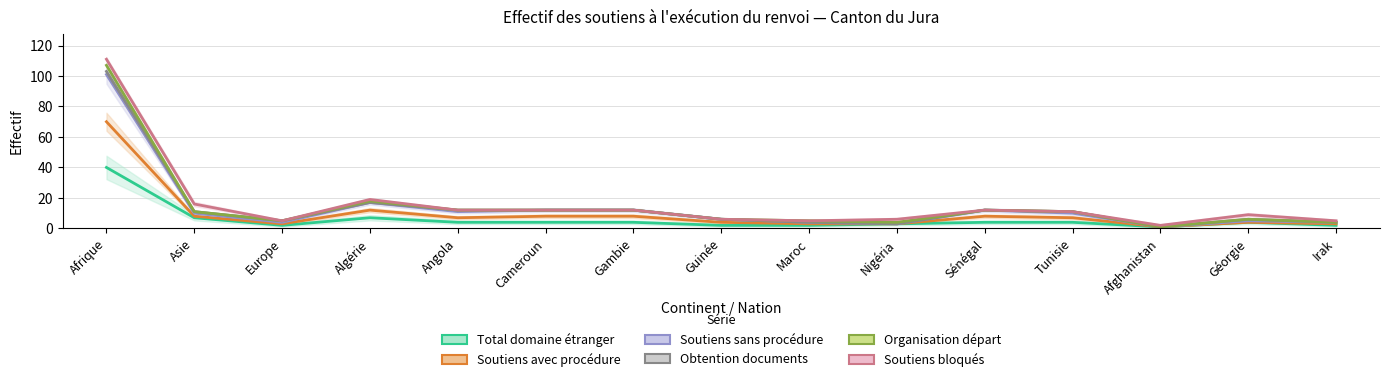

In Soutiens bloqués, how many points are lower than both neighbors (excluding endpoints)?

3